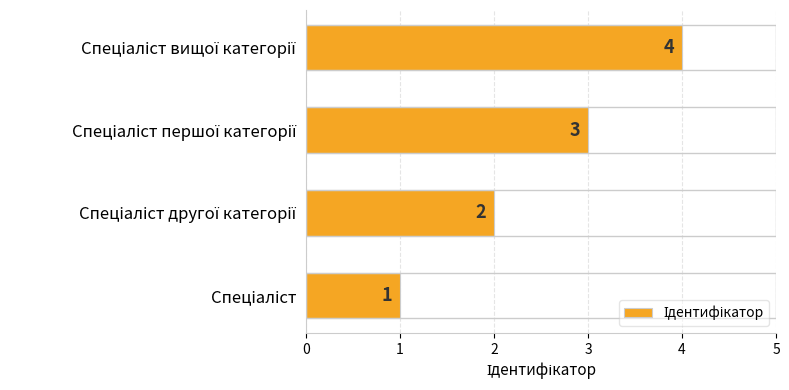

What is the smallest value displayed?

1